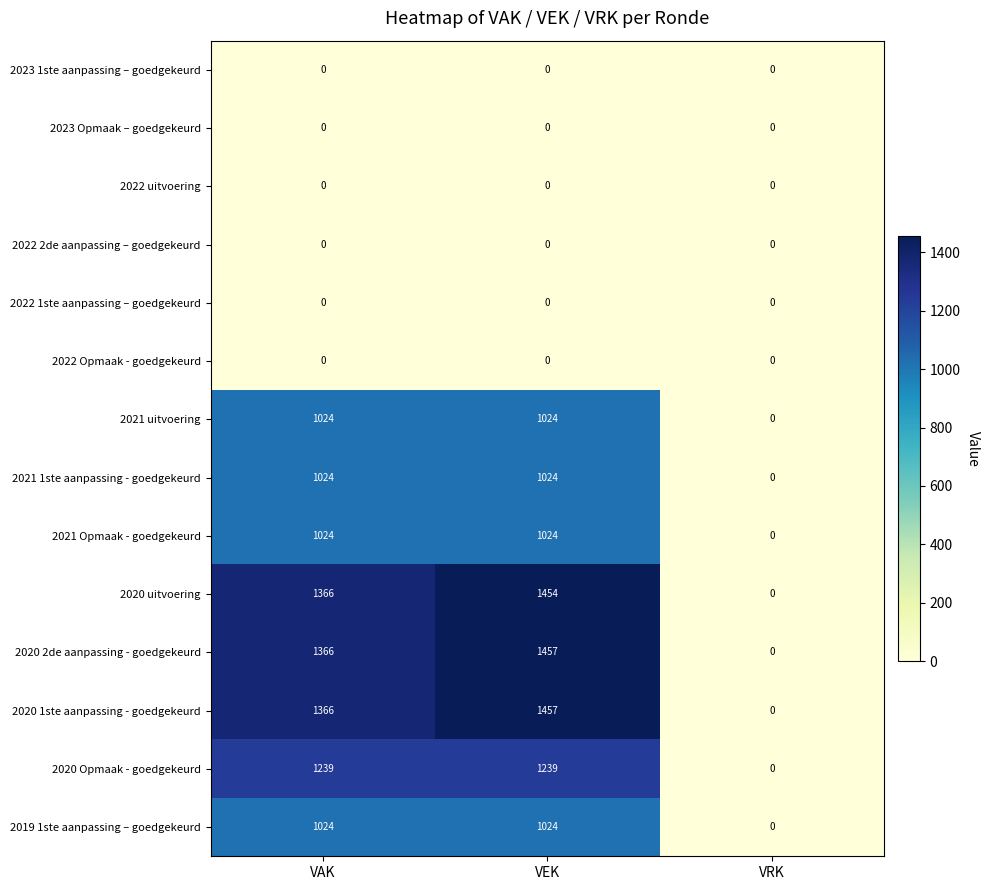

How many values in 2021 uitvoering are above zero?

2